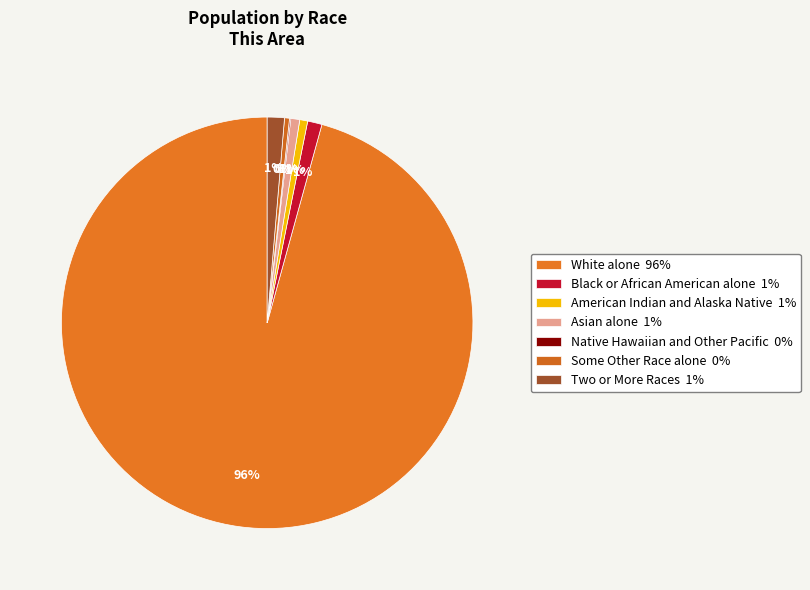

Rank the categories by value from lowest to highest.

Native Hawaiian and Other Pacific, Some Other Race alone, American Indian and Alaska Native, Asian alone, Black or African American alone, Two or More Races, White alone